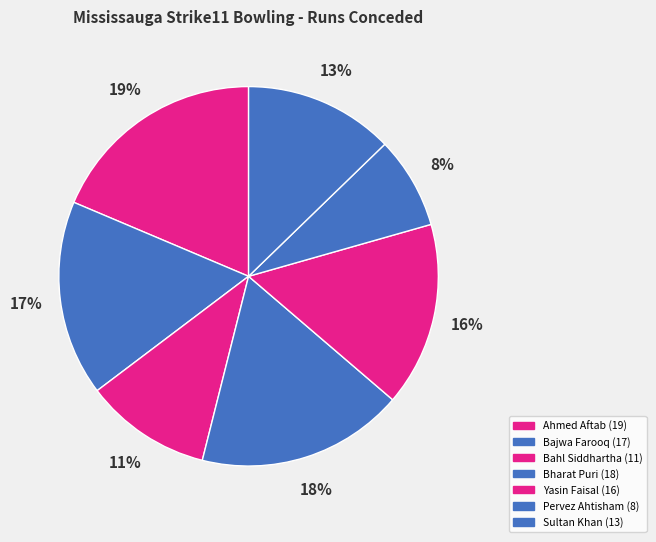

How many slices are in this pie chart?

7